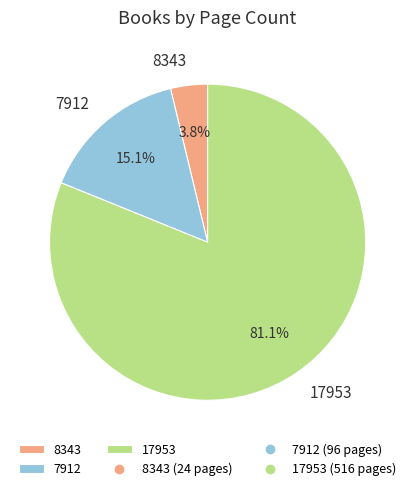

What is the largest slice in the pie chart?

17953